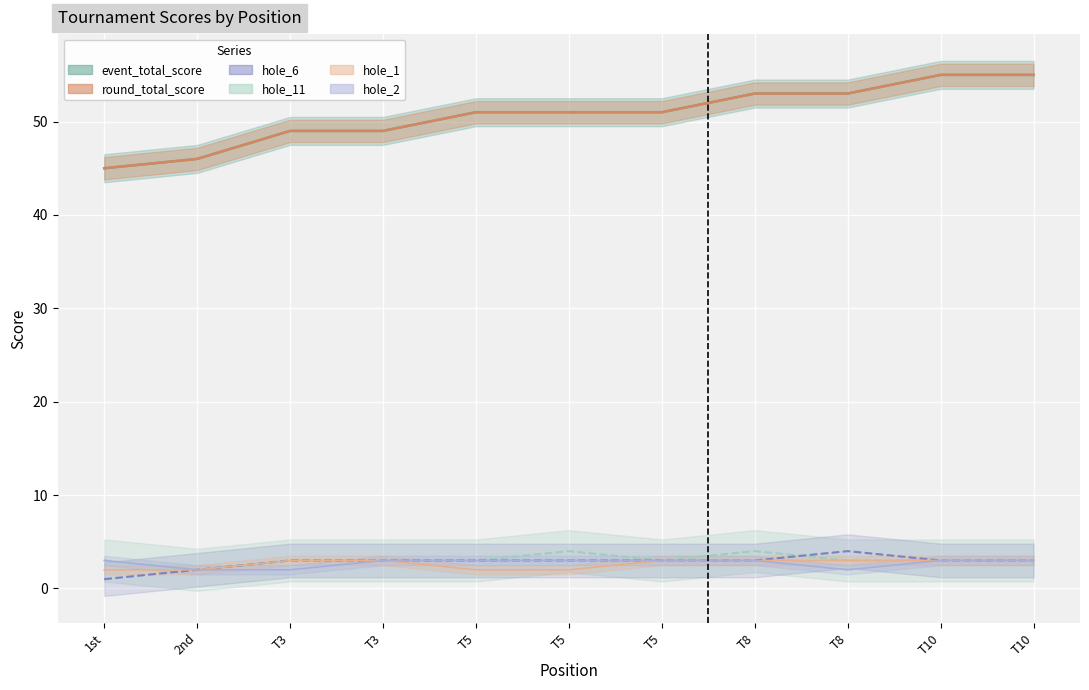

Which series has the widest spread of values?

event_total_score